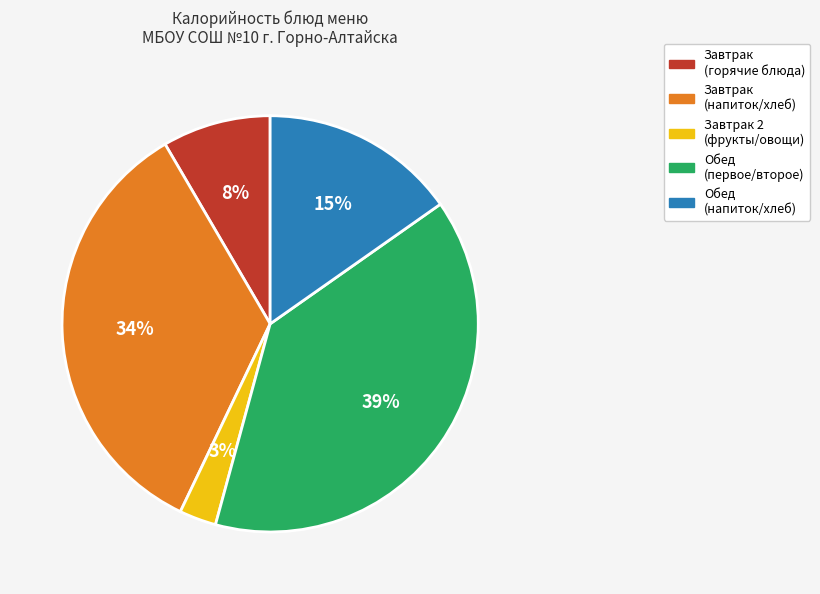

To the nearest percent, what is the average slice percentage?

20%